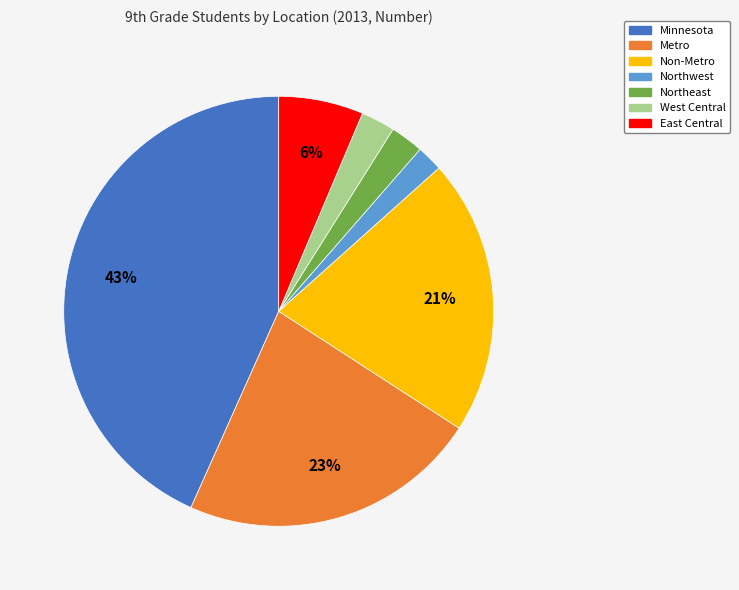

How many segments does this pie chart have?

7